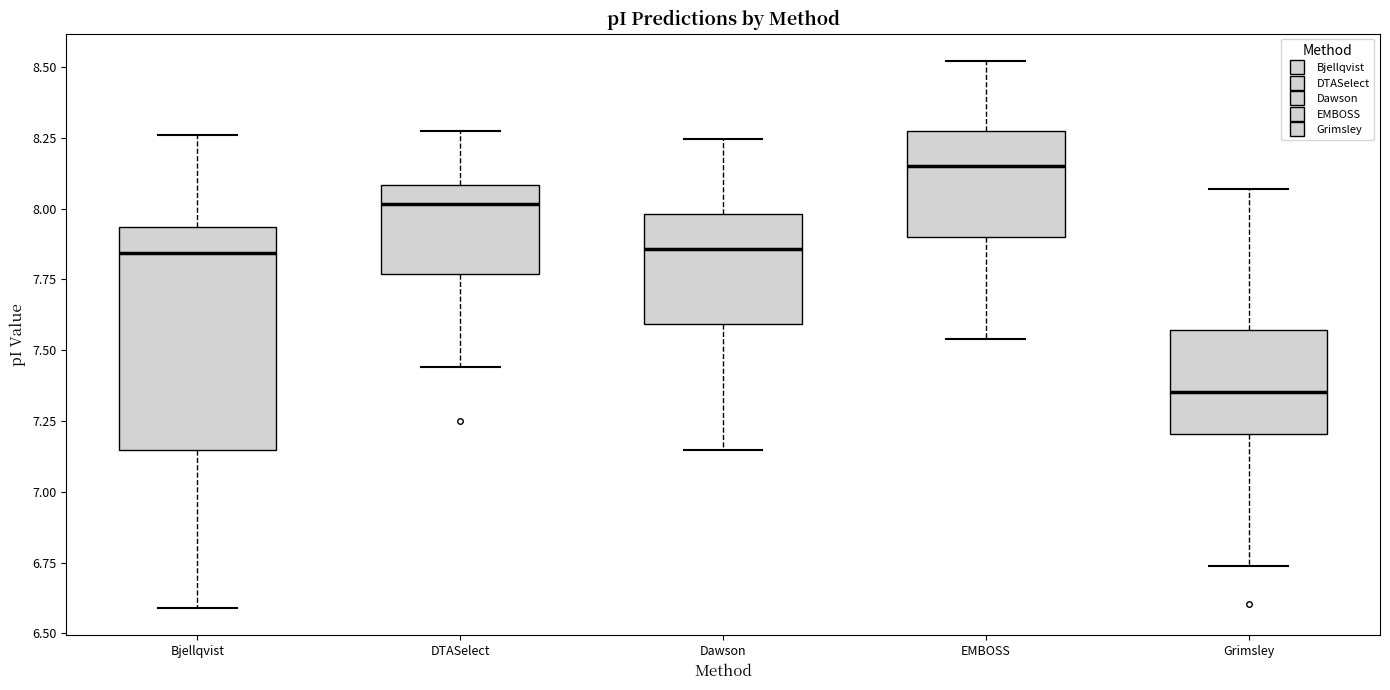

Which box's median line is the lowest?

Grimsley